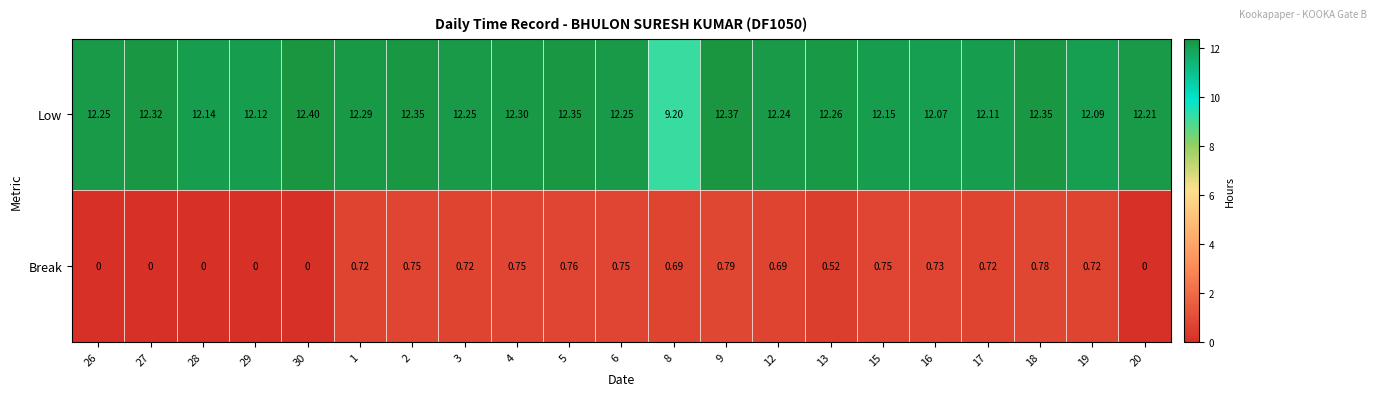

Rank the series at 29 from highest to lowest value.

Low, Break